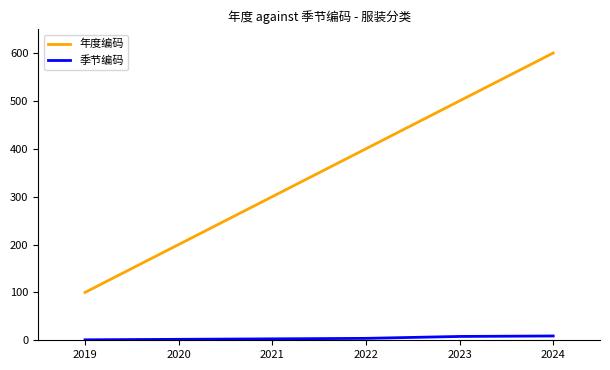

Rank the categories by 年度编码 value from lowest to highest.

2019, 2020, 2021, 2022, 2023, 2024